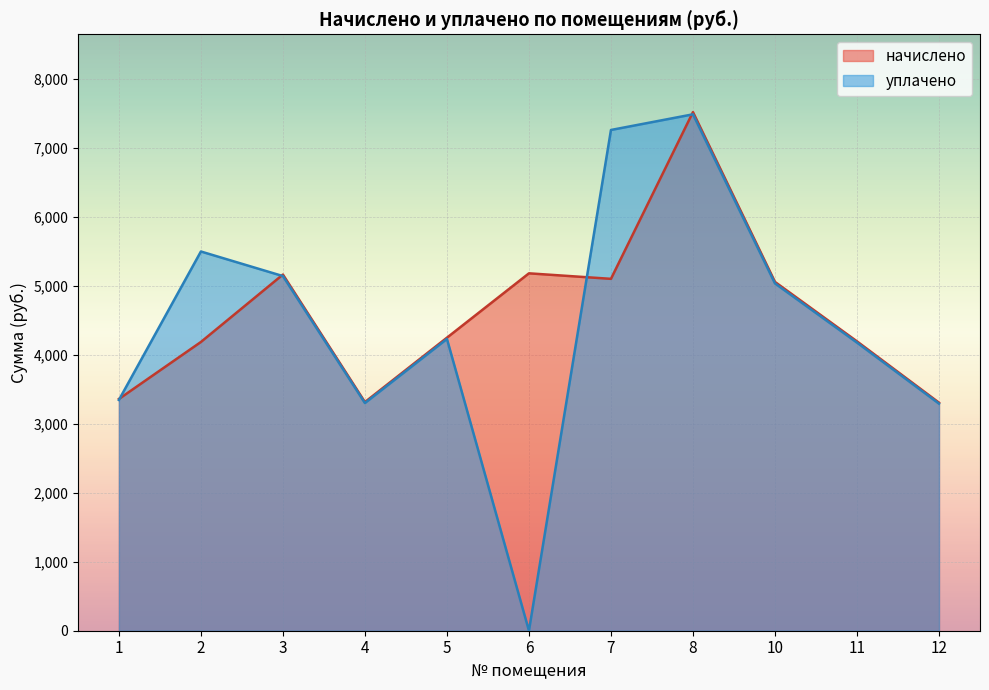

True or false: уплачено has more than 0 interior local peaks.

True